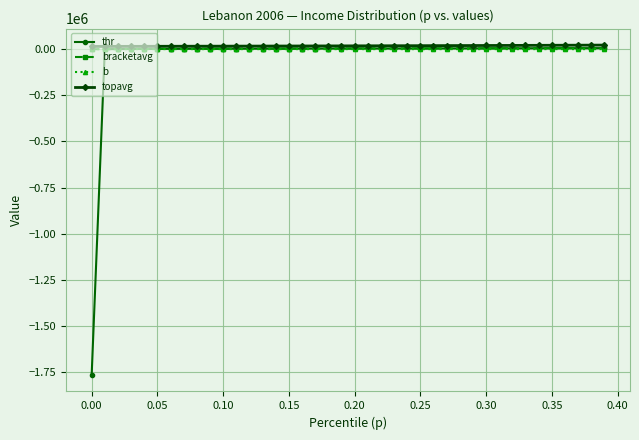

Which series has the widest spread of values?

thr